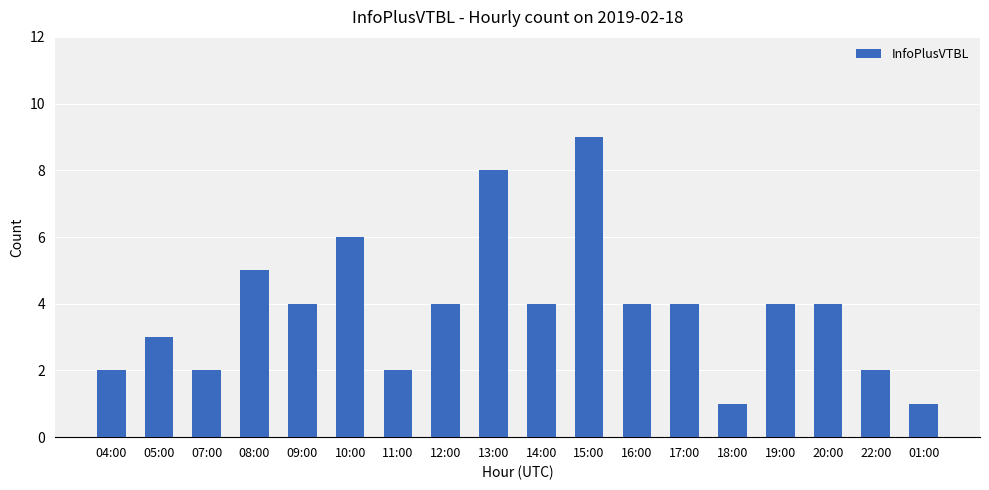

What is the sum of the values at 08:00 and 18:00?

6